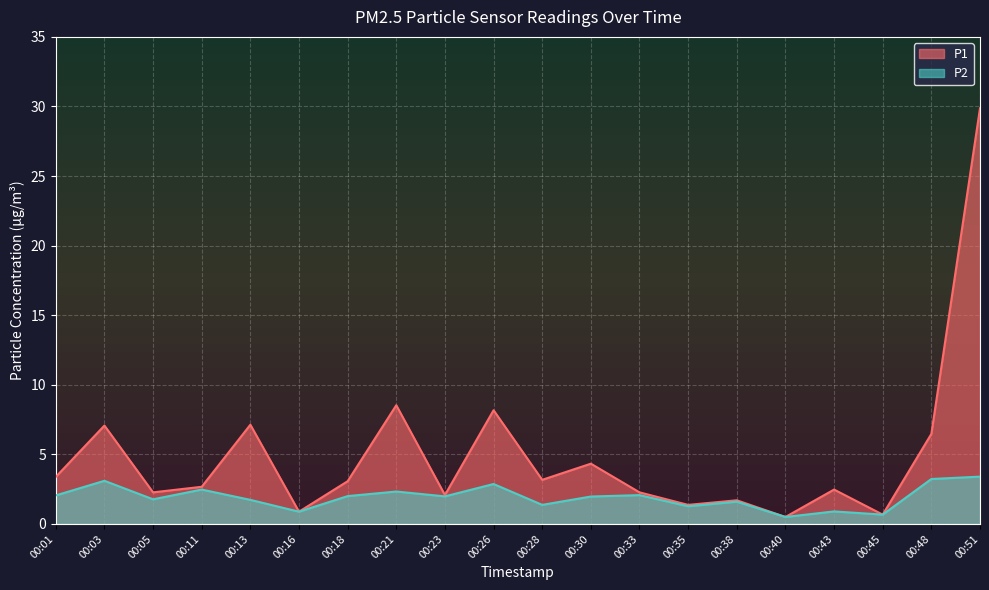

Where does the P1 series first go above 3?

00:01